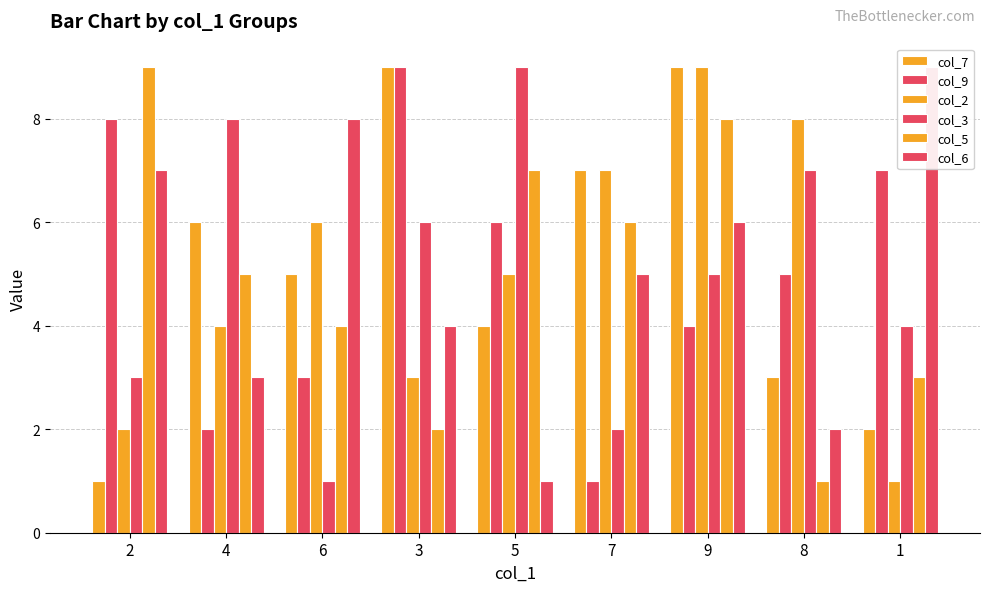

The value of col_7 at 5 is 4. True or false?

True